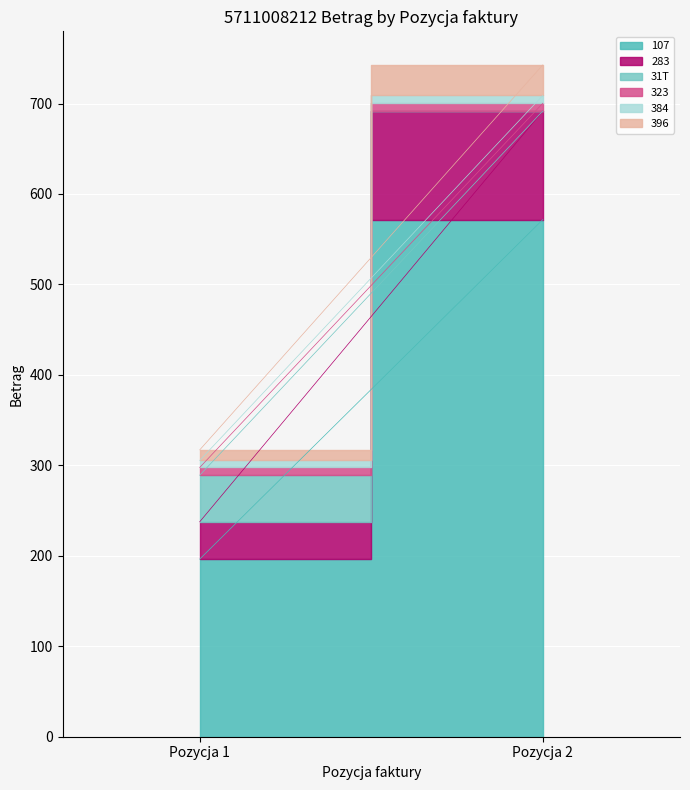

True or false: 384 has a value of 7.8 at Pozycja 1.

True